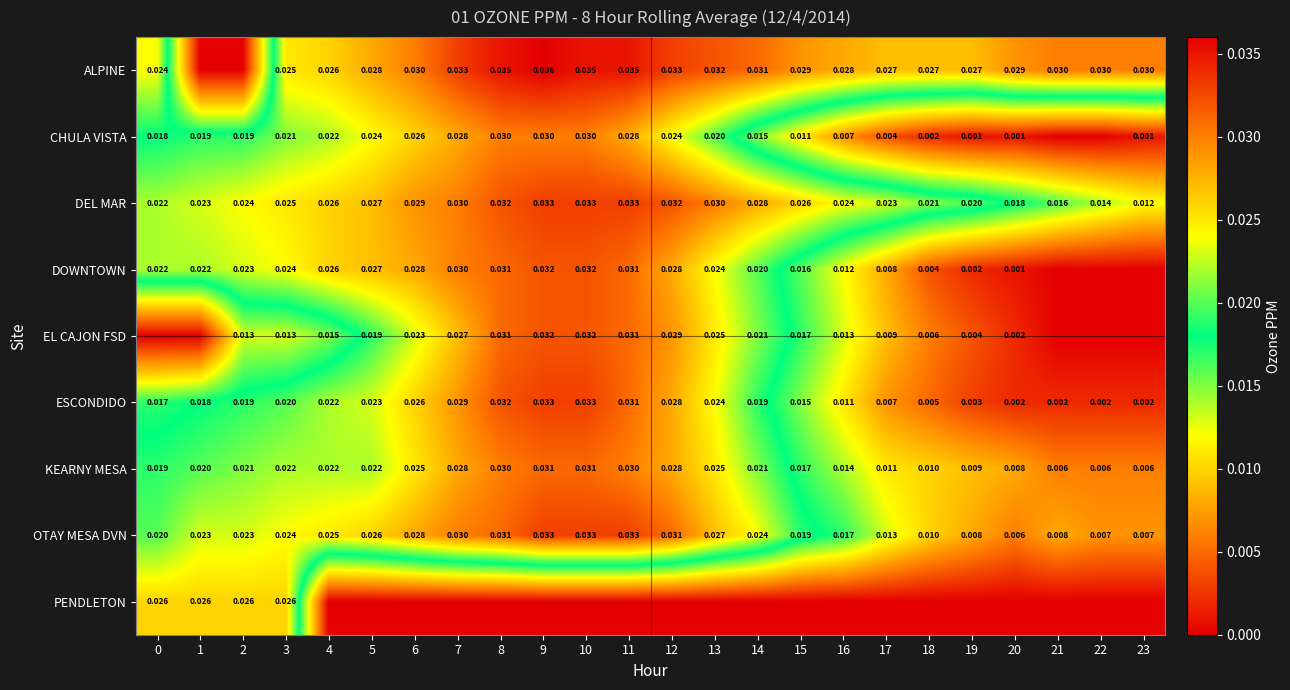

List the series in order of their peak value, highest first.

ALPINE, DEL MAR, ESCONDIDO, OTAY MESA DVN, DOWNTOWN, EL CAJON FSD, KEARNY MESA, CHULA VISTA, PENDLETON